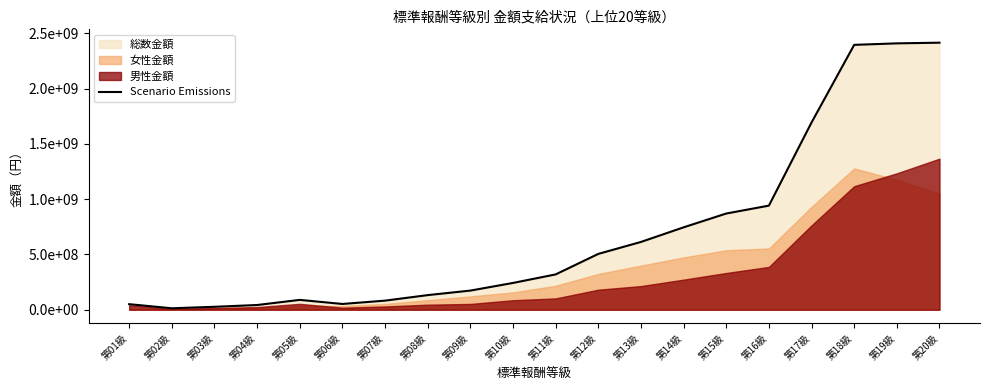

Which label corresponds to the smallest value in the chart?

第02級